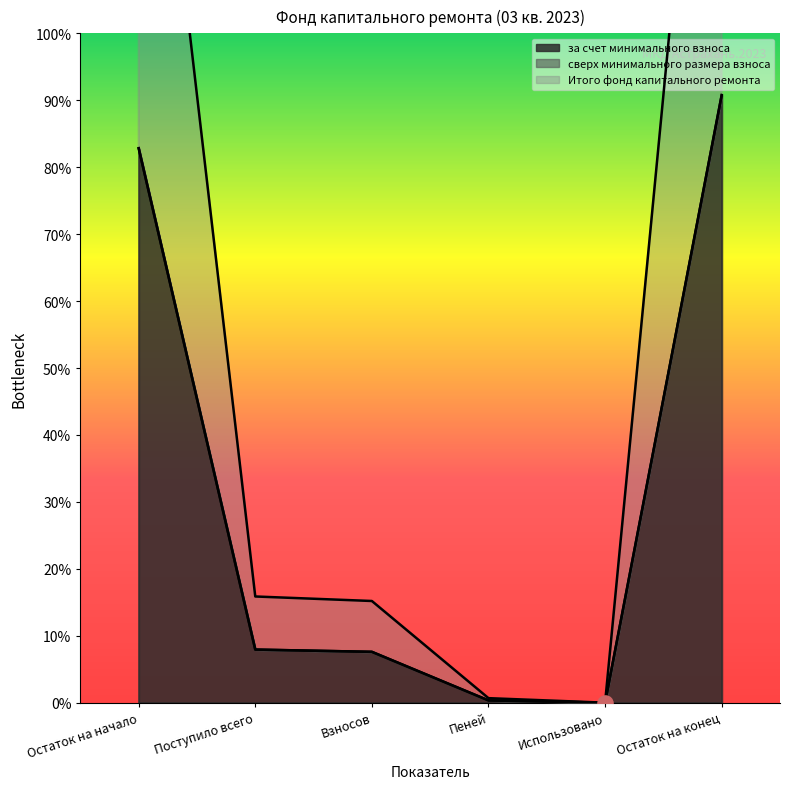

Which series reaches the minimum Y coordinate?

за счет минимального взноса